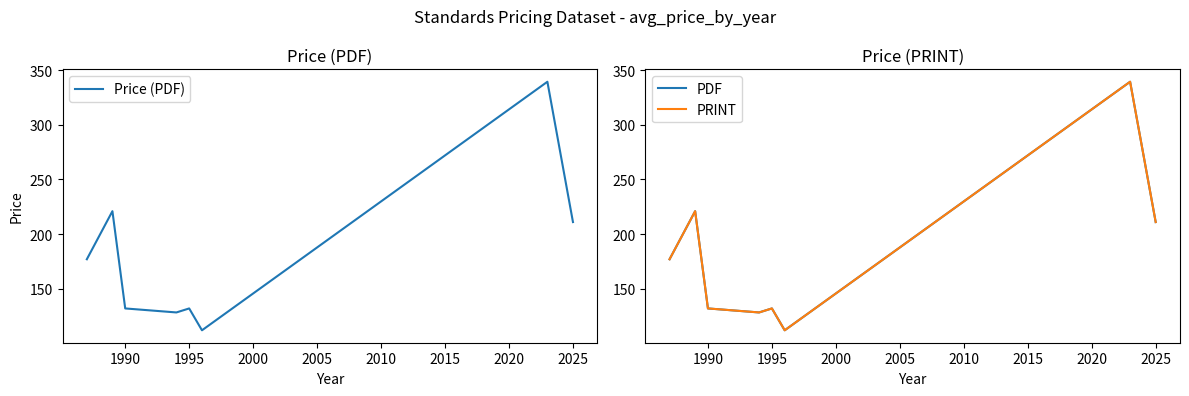

List the series in order of their peak value, highest first.

Price (PDF), PDF, PRINT